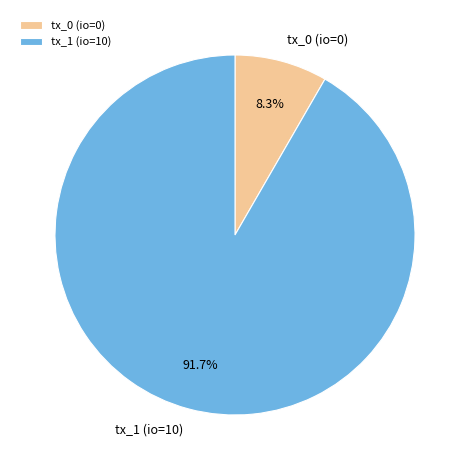

The tx_0 (io=0) slice represents 1% of the pie. True or false?

False